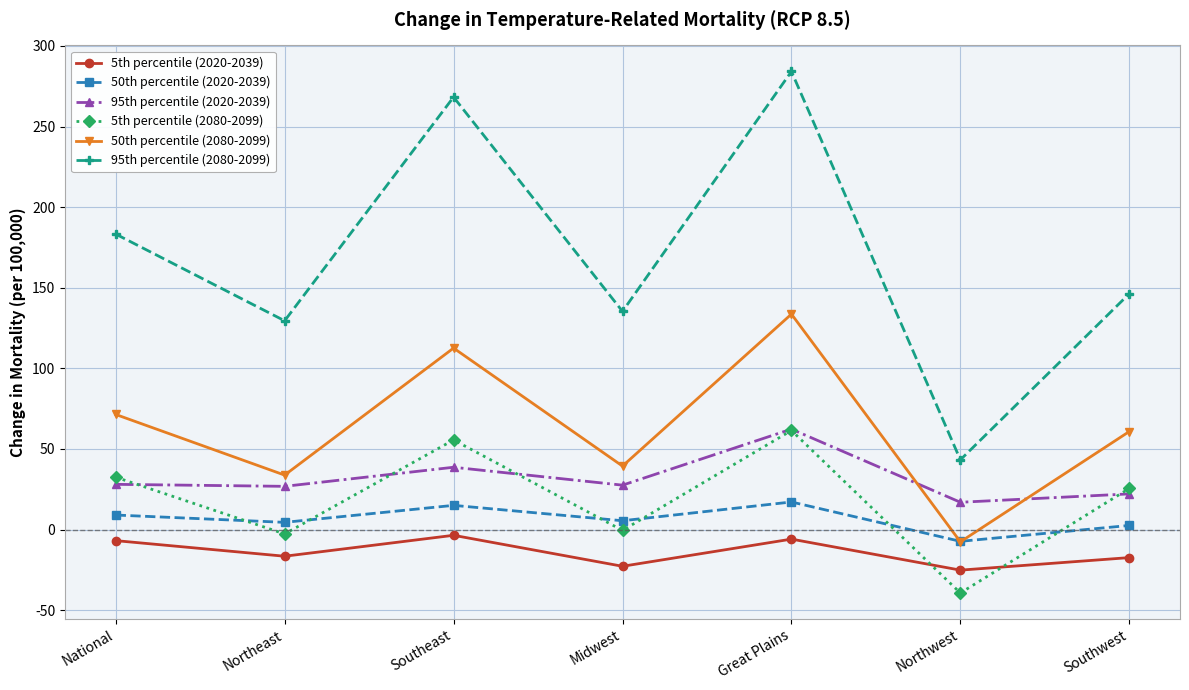

How many interior local peaks does the 95th percentile (2080-2099) series have?

2